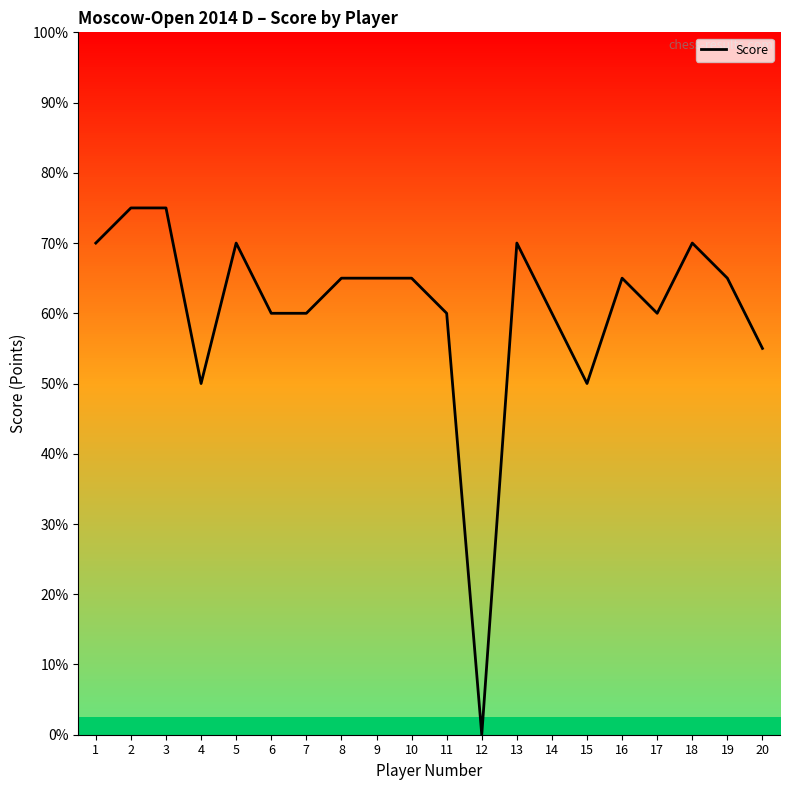

At which category does the data reach its first local valley?

4